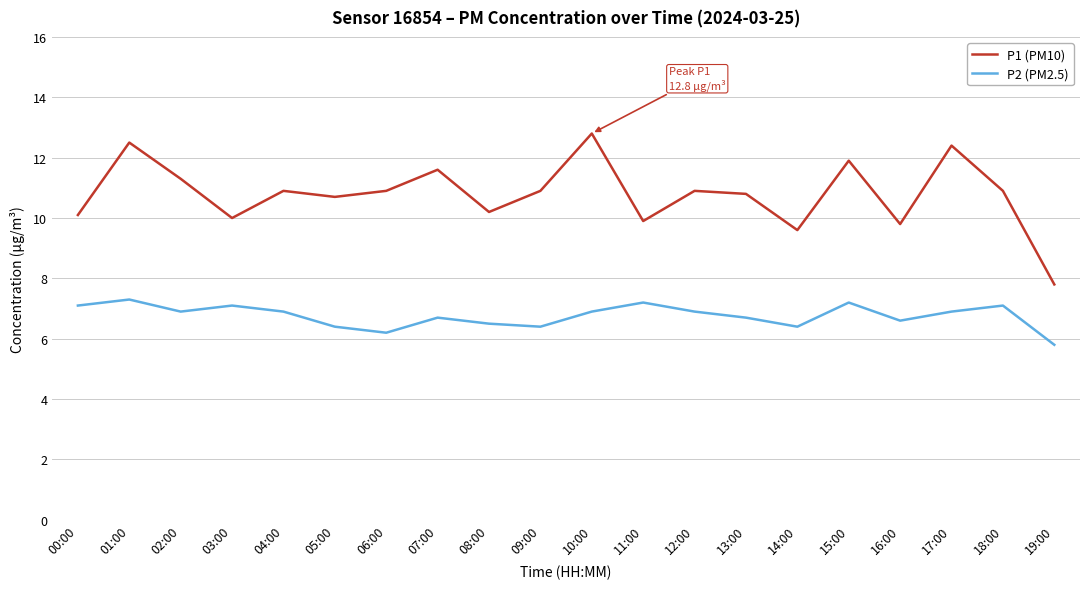

Which series has the largest total across all categories?

P1 (PM10)